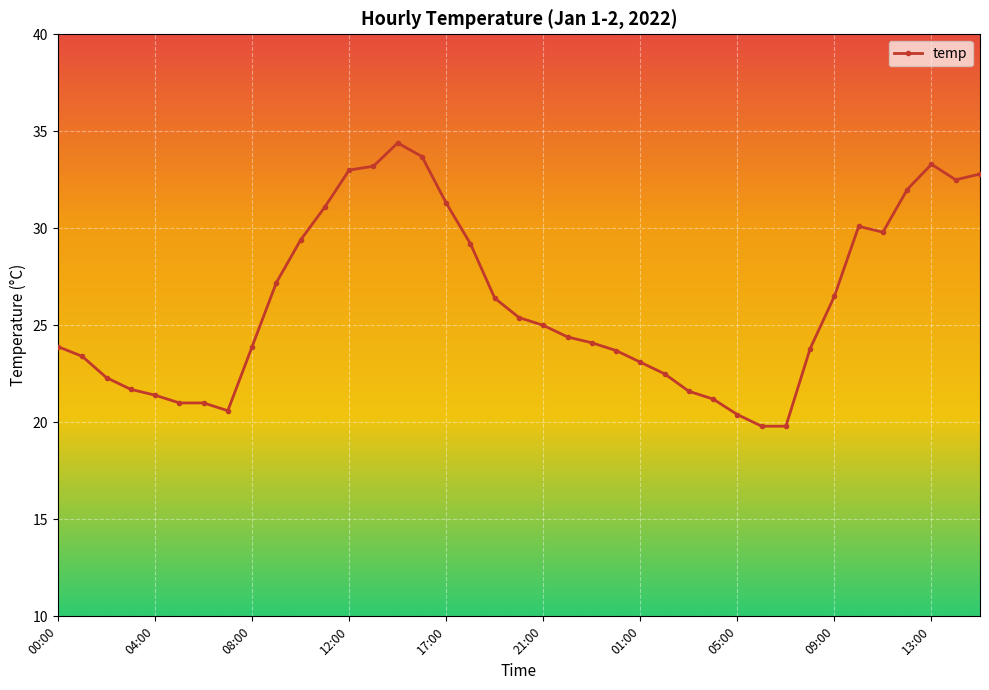

What is the minimum value shown in the chart?

19.8